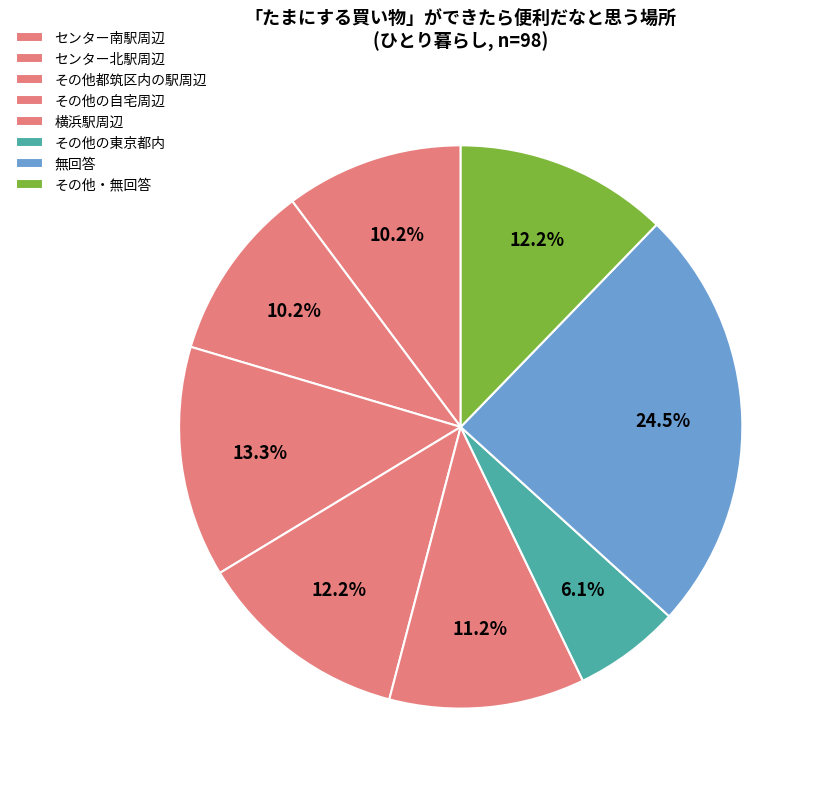

How many segments does this pie chart have?

8